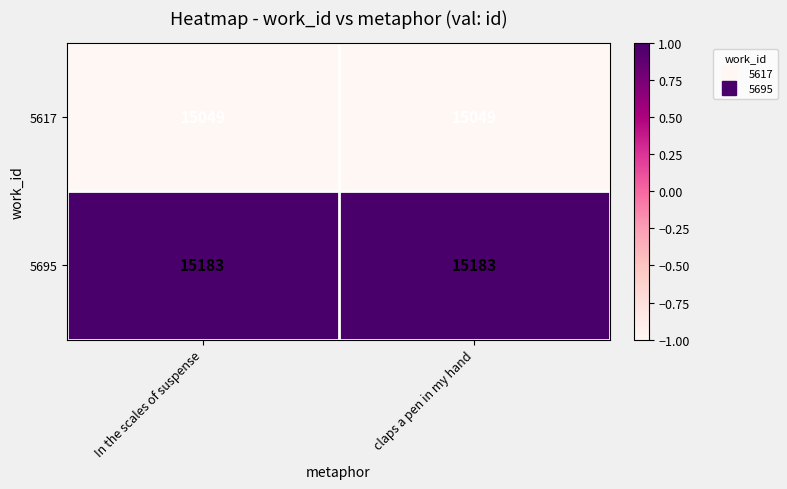

What is the maximum value shown in the chart?

15183